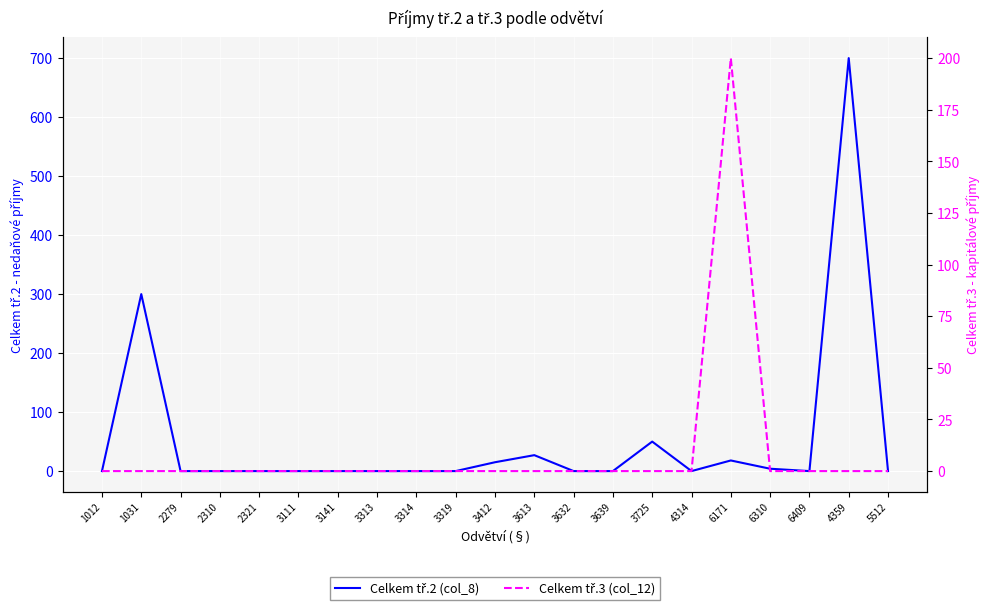

What is the maximum value for Celkem tř.2 (col_8)?

700